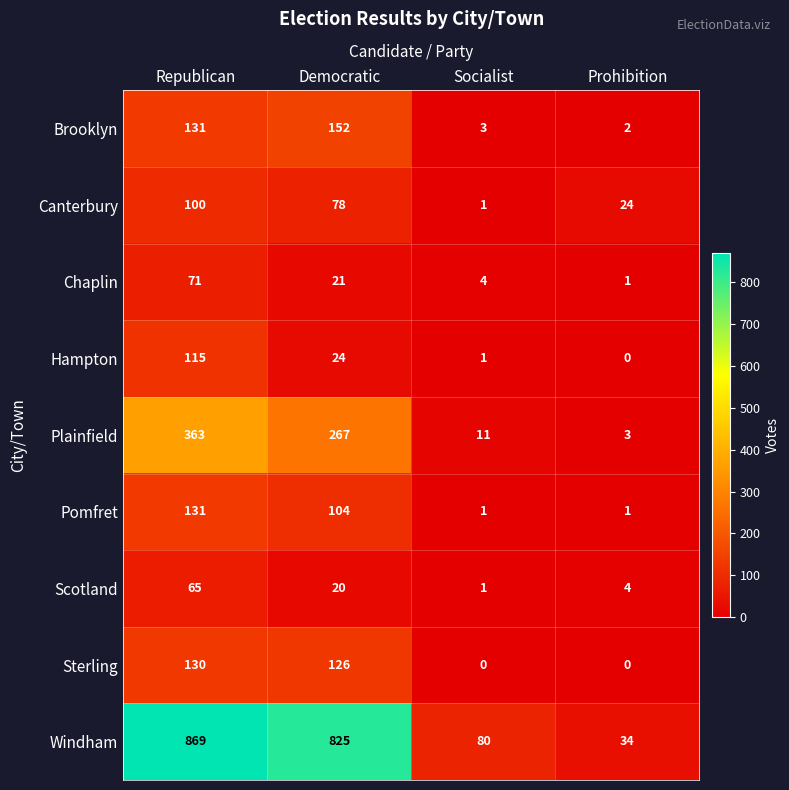

At which category is the sum across all series the highest?

Republican